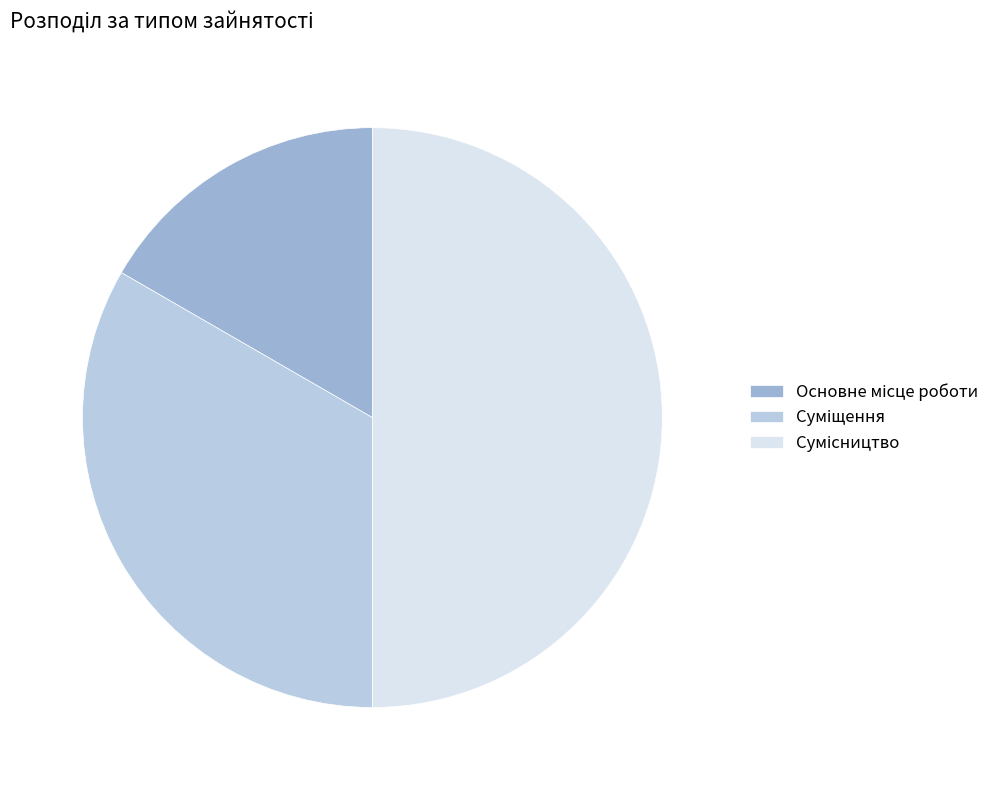

Count the number of slices in the pie.

3